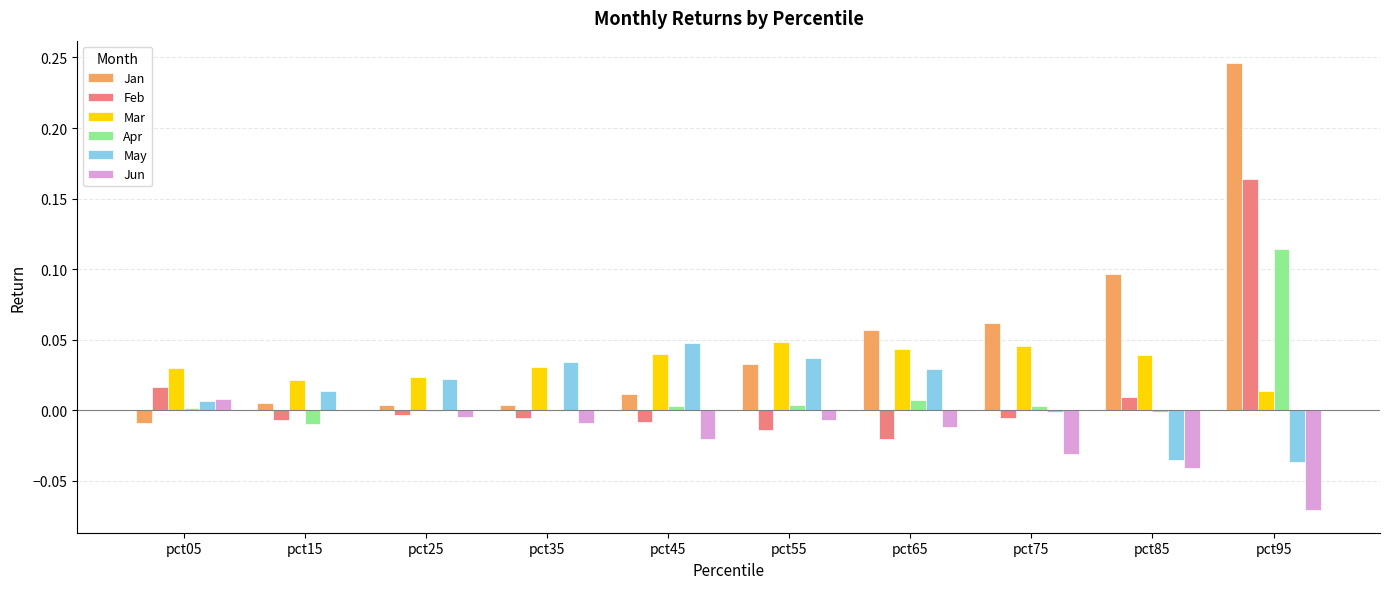

At which category does the chart reach its peak across all series?

pct95